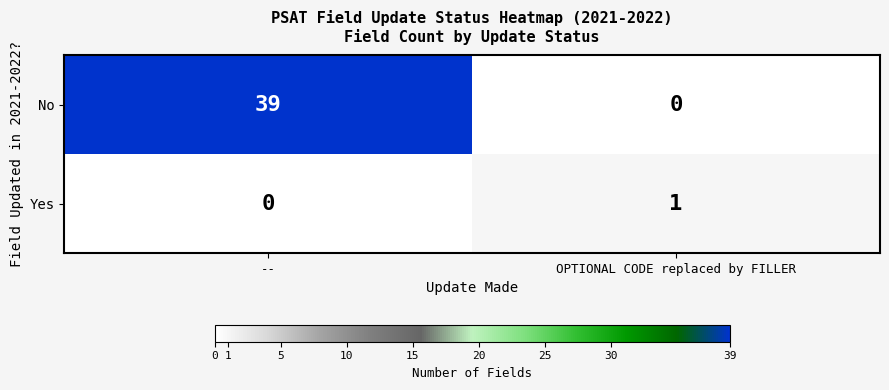

What is the total value across all series at --?

39